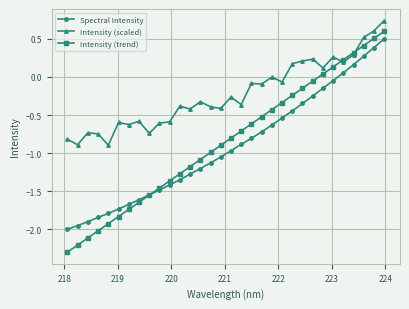

List the series in order of their peak value, lowest first.

Spectral Intensity, Intensity (trend), Intensity (scaled)